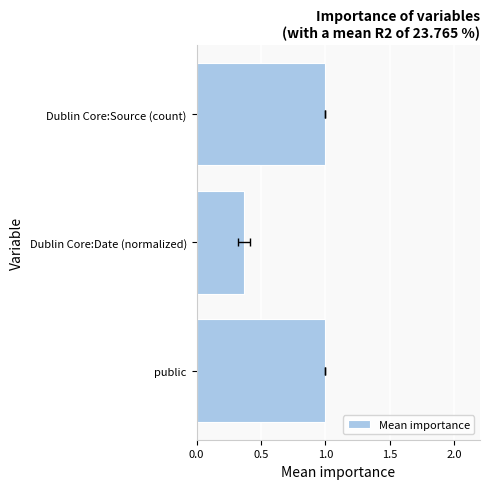

Reading left to right, what are all the values shown in this chart?

1.0	0.4	1.0